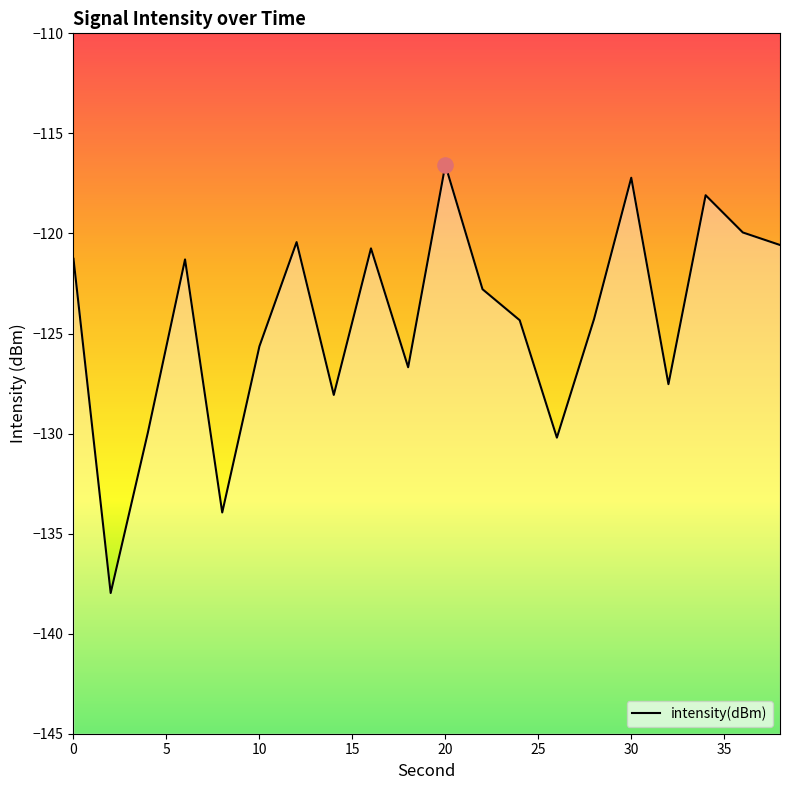

Between 5 and 20, which is larger?

20